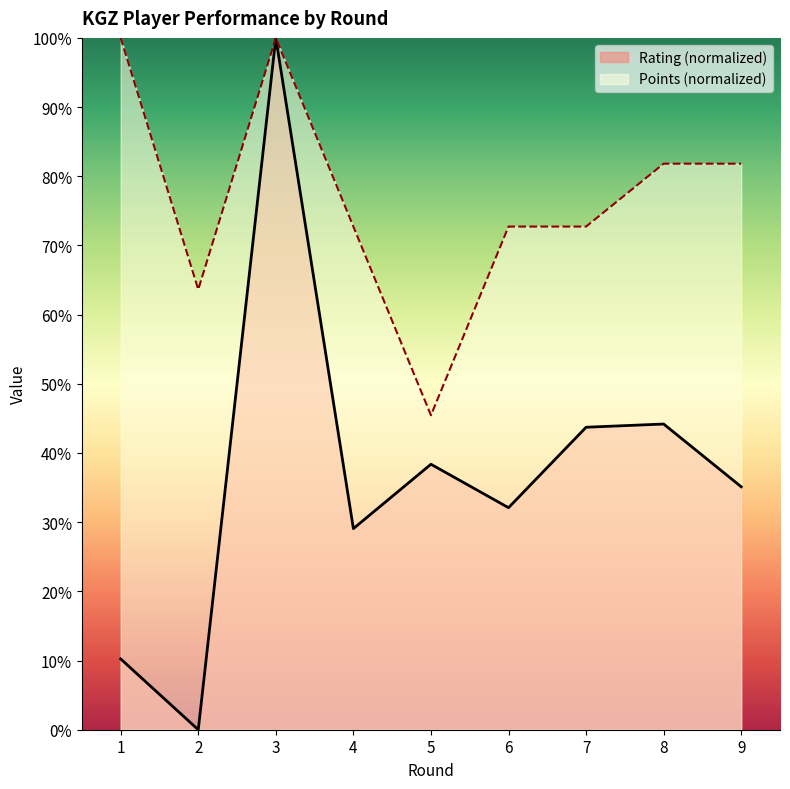

What are all the series names shown in the legend?

Rating (normalized), Points (normalized)